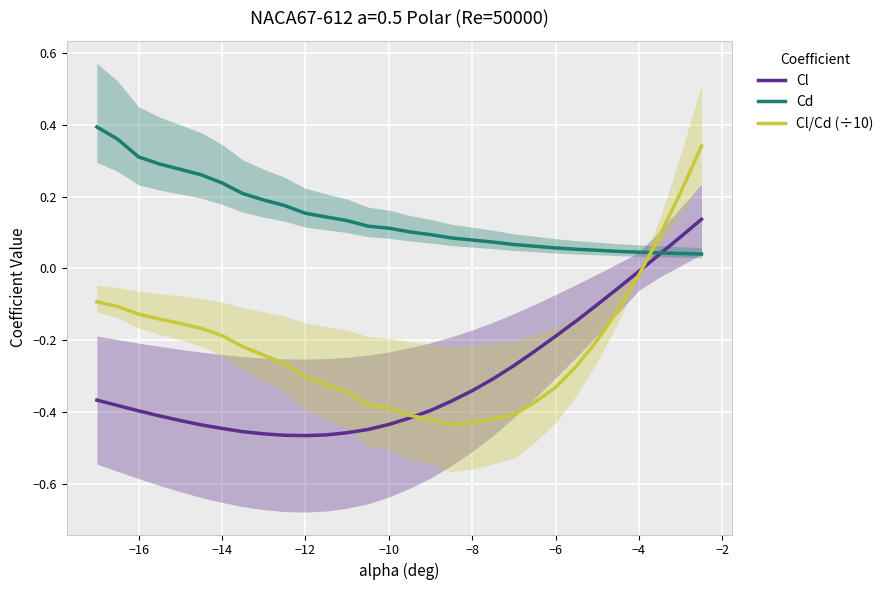

Where is Cl nearest to the value 0?

−4